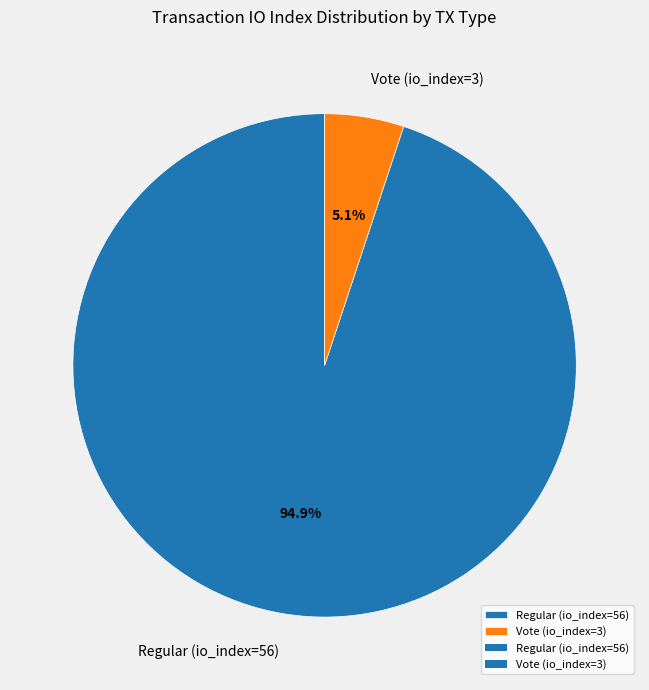

How many segments does this pie chart have?

2